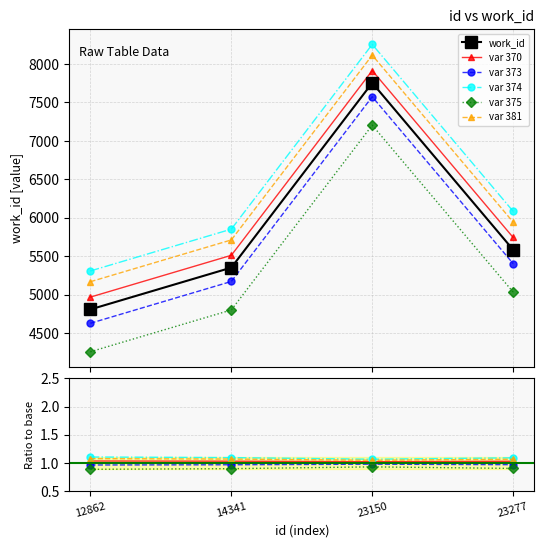

True or false: var 370 has a value of 1.0 at 23277.

True